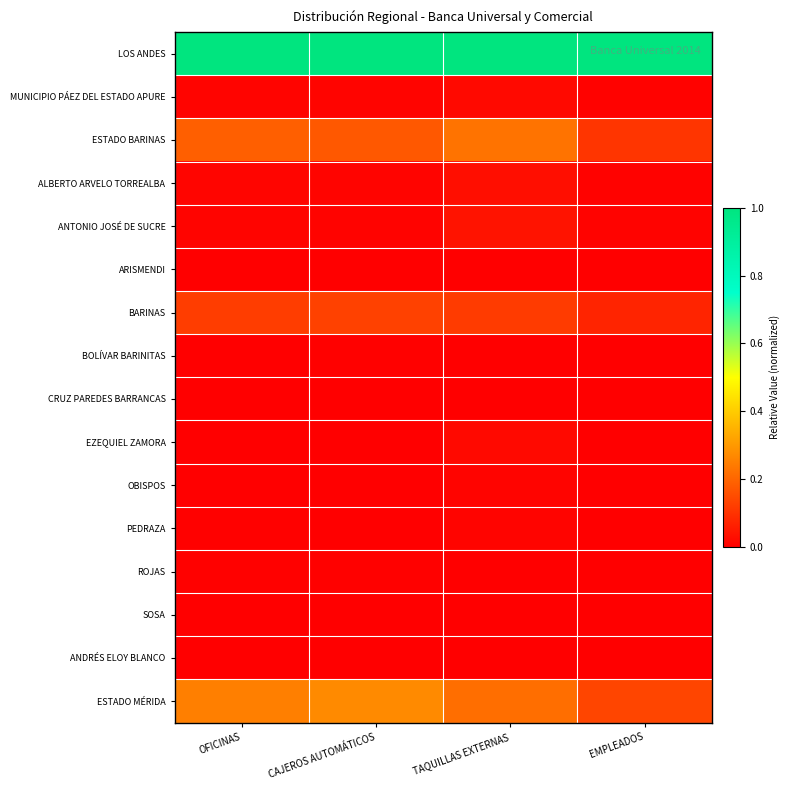

Which category has the highest value across all series?

OFICINAS